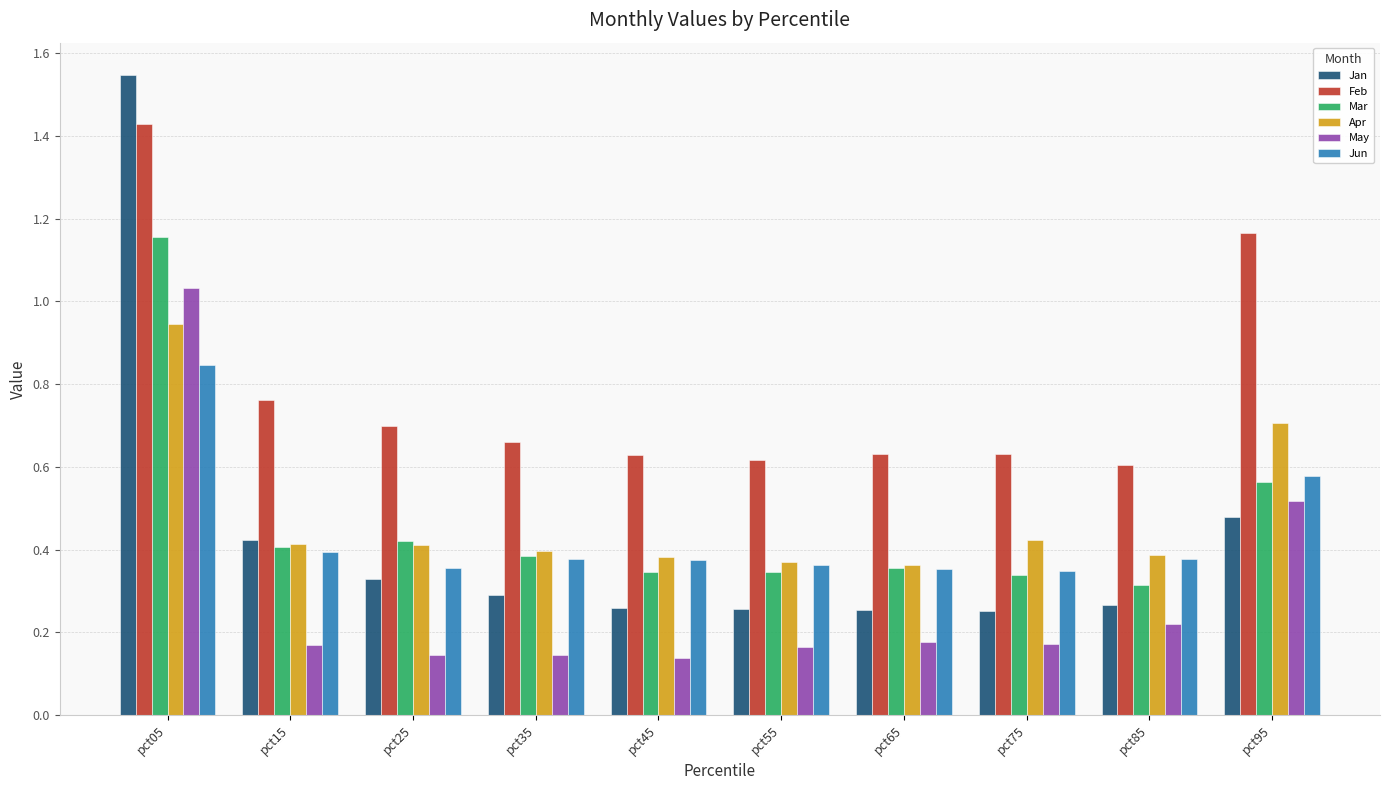

Count the Feb values in the range 0 to 1.

8